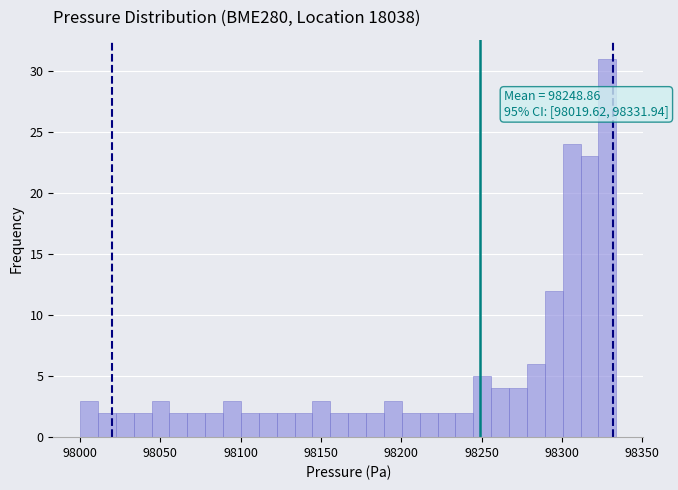

Around what value on the x-axis is the tallest bar? Give the approximate position of its centre, as read against the axis.

98330